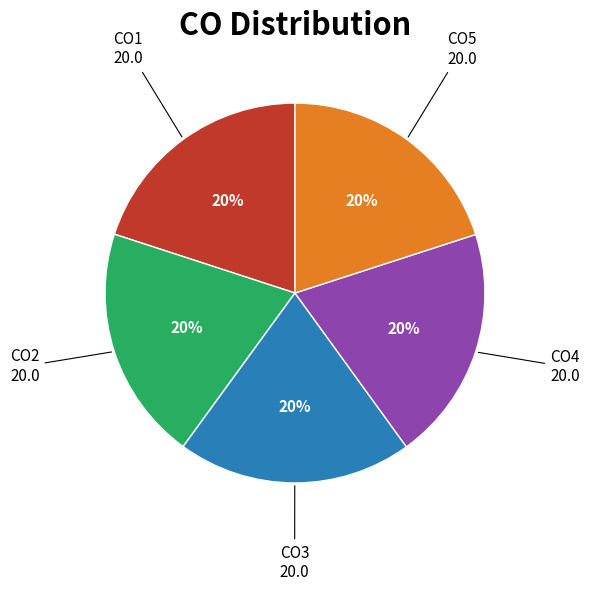

Does any single category account for the majority?

No